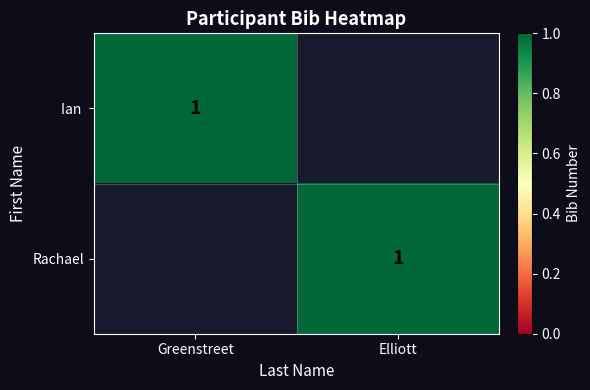

At which category is the sum across all series the highest?

Greenstreet